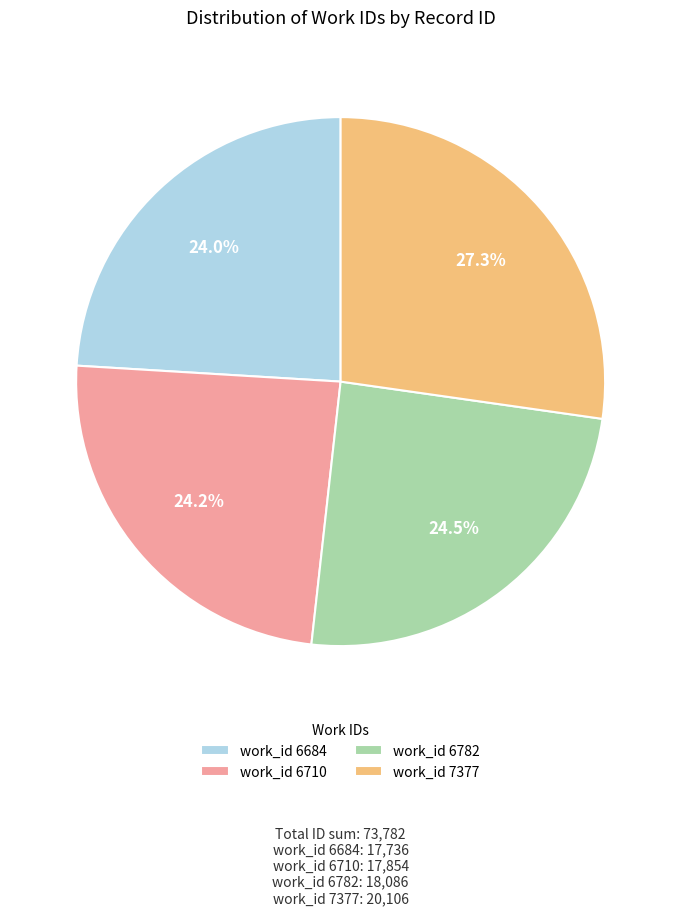

Between work_id 7377 and work_id 6684, which is larger?

work_id 7377